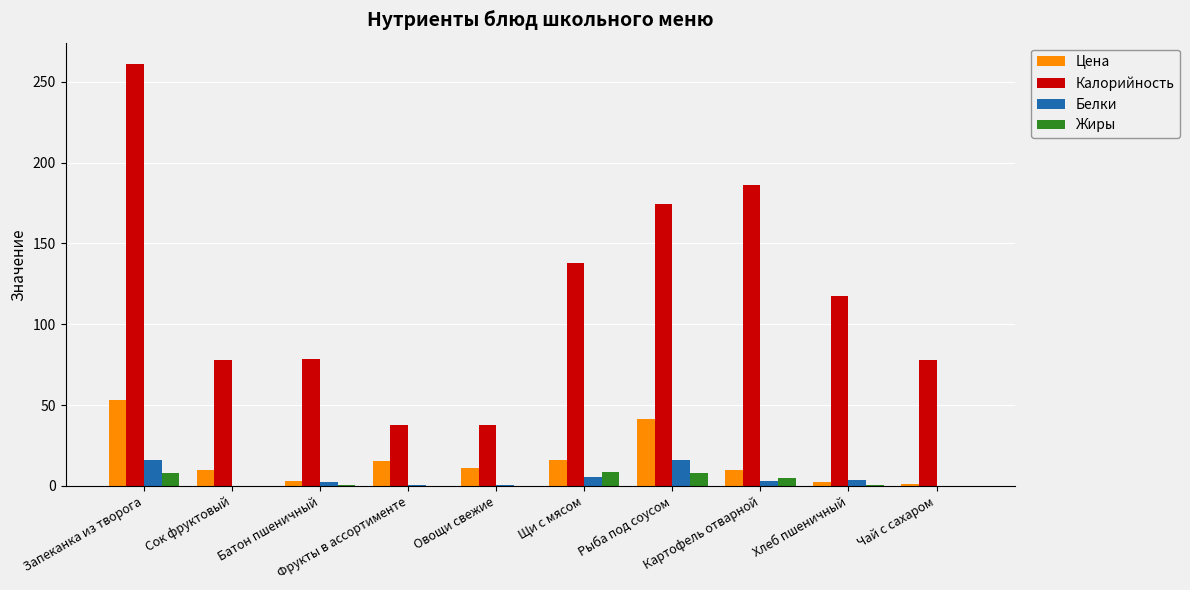

Where does the Белки series first go above 3?

Запеканка из творога